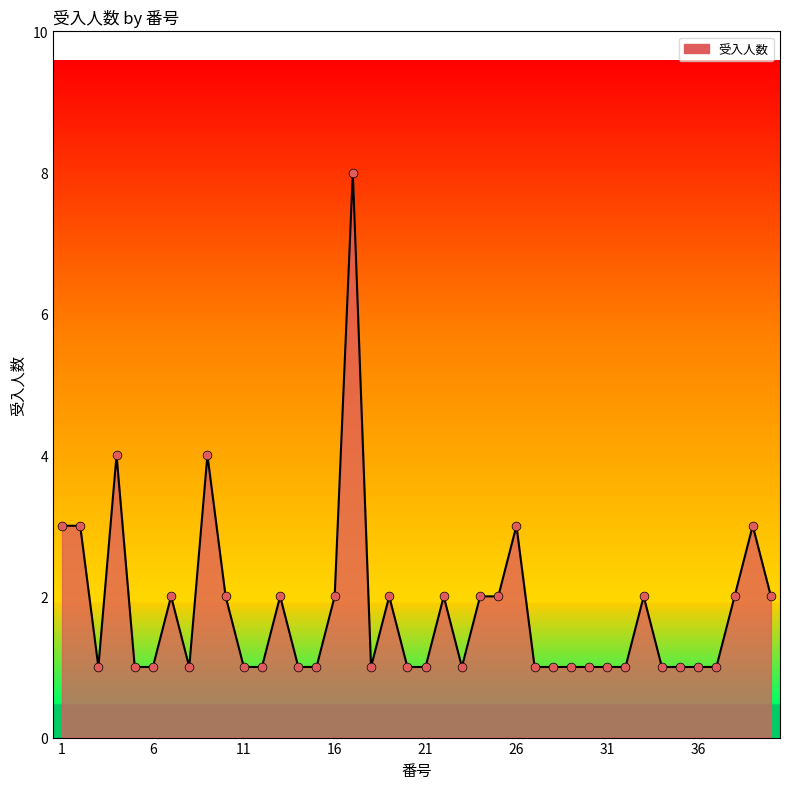

What is the greatest value displayed?

8